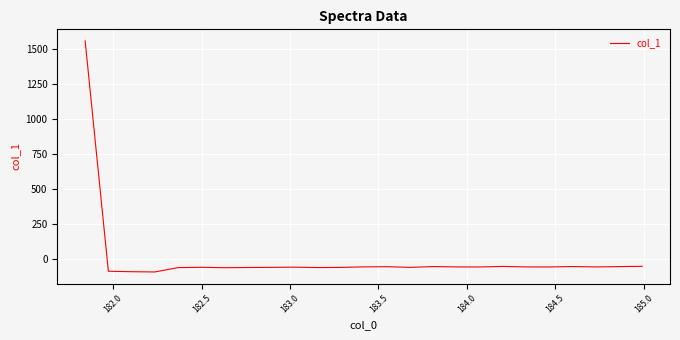

What is the difference between the maximum and minimum values?

1650.3